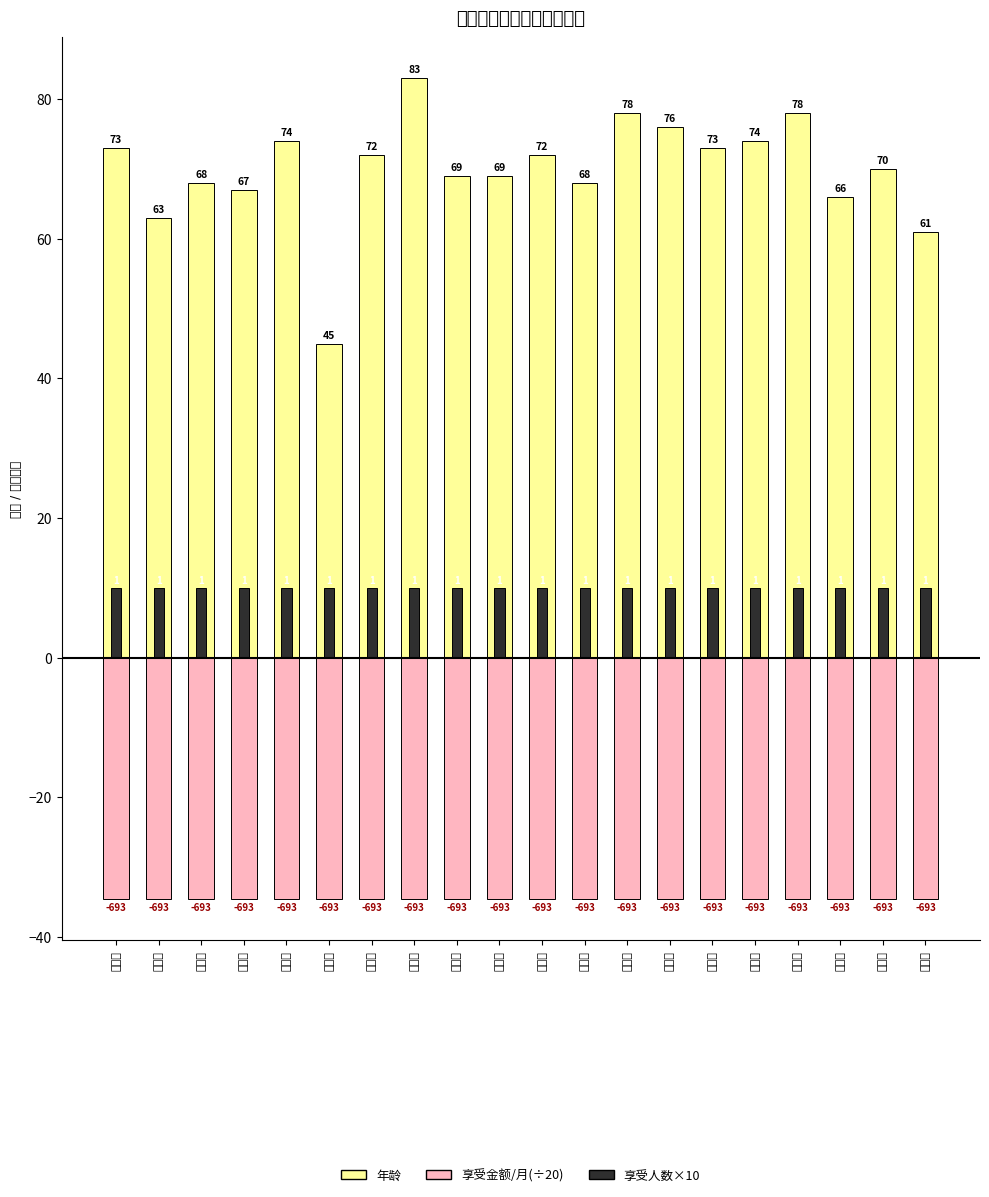

Reading left to right, transcribe all the data shown in this chart.

年龄: 73.0	63.0	68.0	67.0	74.0	45.0	72.0	83.0	69.0	69.0	72.0	68.0	78.0	76.0	73.0	74.0	78.0	66.0	70.0	61.0
享受金额/月(÷20): -34.6	-34.6	-34.6	-34.6	-34.6	-34.6	-34.6	-34.6	-34.6	-34.6	-34.6	-34.6	-34.6	-34.6	-34.6	-34.6	-34.6	-34.6	-34.6	-34.6
享受人数×10: 10.0	10.0	10.0	10.0	10.0	10.0	10.0	10.0	10.0	10.0	10.0	10.0	10.0	10.0	10.0	10.0	10.0	10.0	10.0	10.0